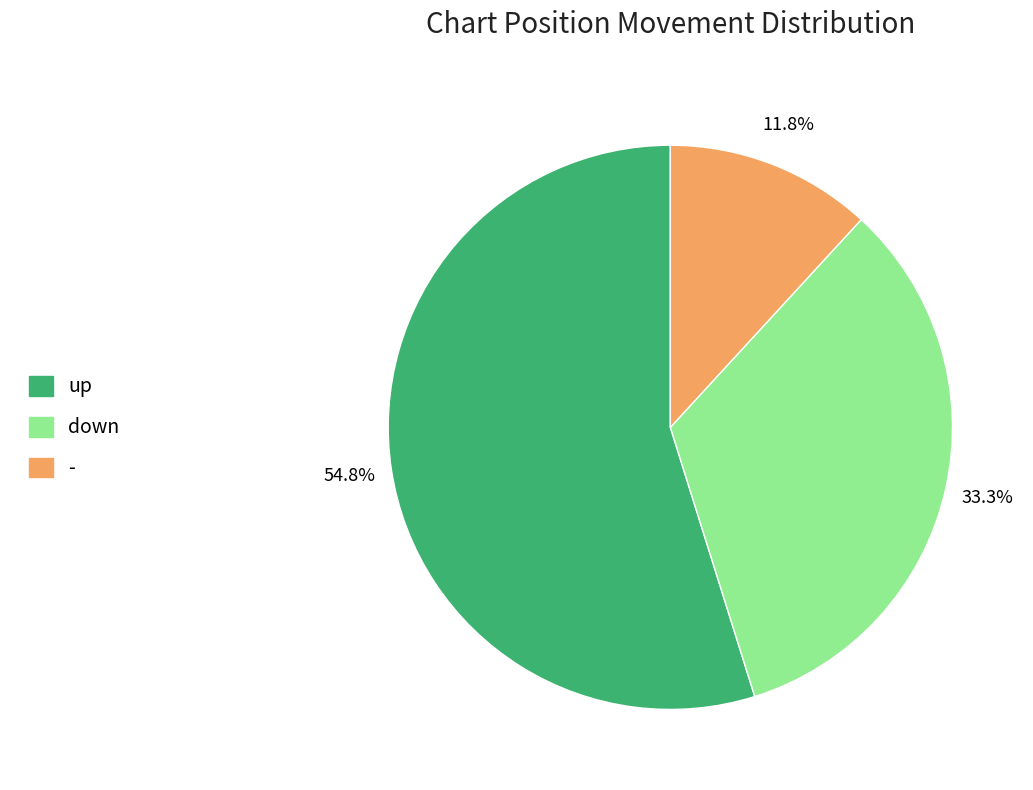

Is the sum of - and up greater than half?

Yes